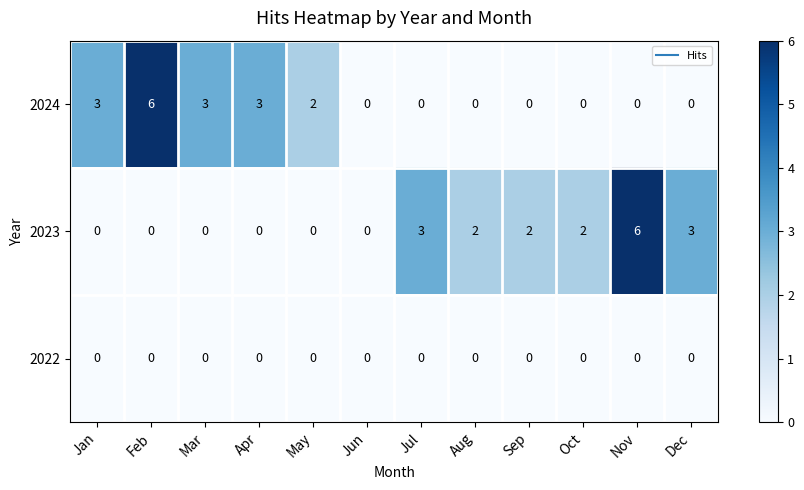

Count the number of data series in this chart.

3